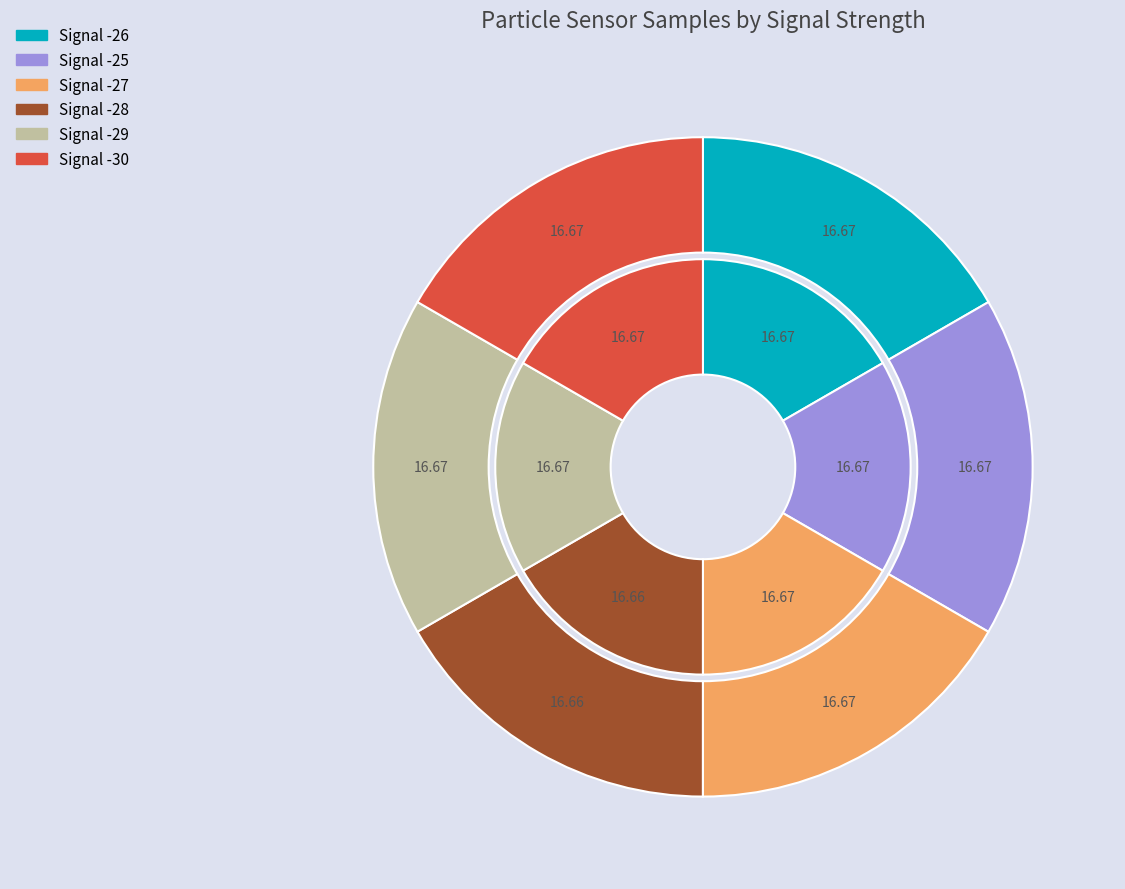

Is it true that Signal -29 is 6% of the pie?

False